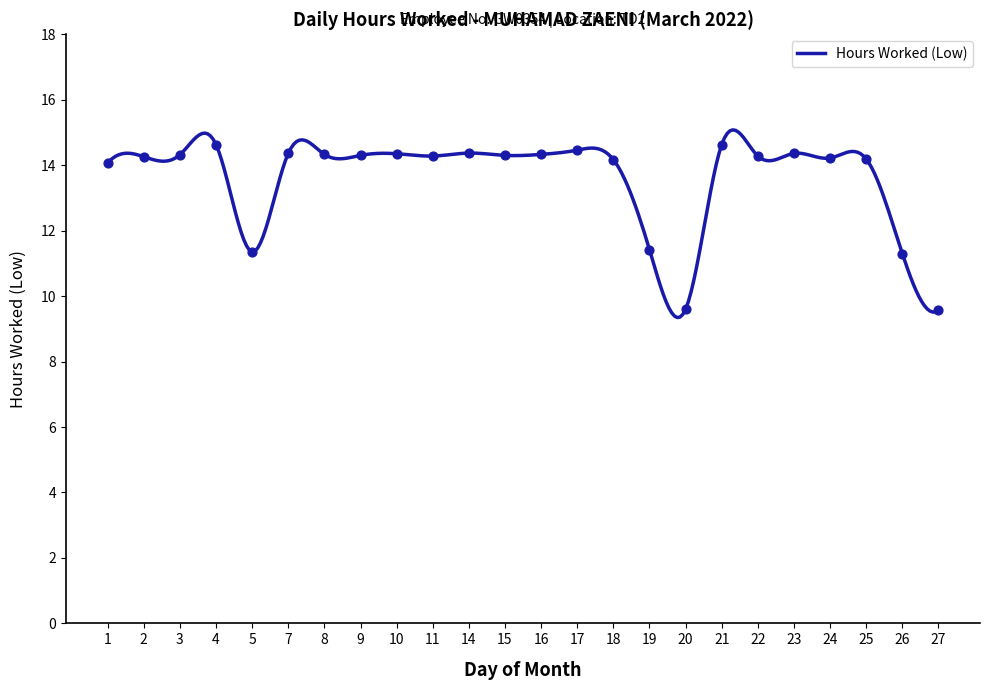

What is the minimum value shown in the chart?

9.3